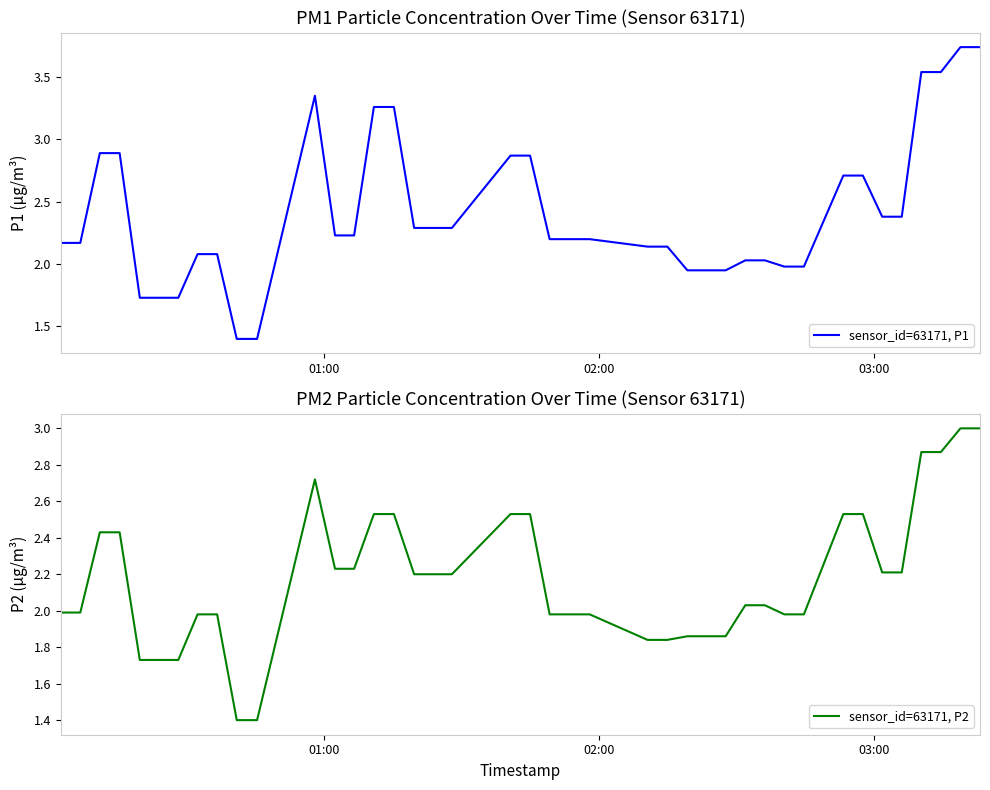

True or false: sensor_id=63171, P1 and sensor_id=63171, P2 intersect in this chart.

False